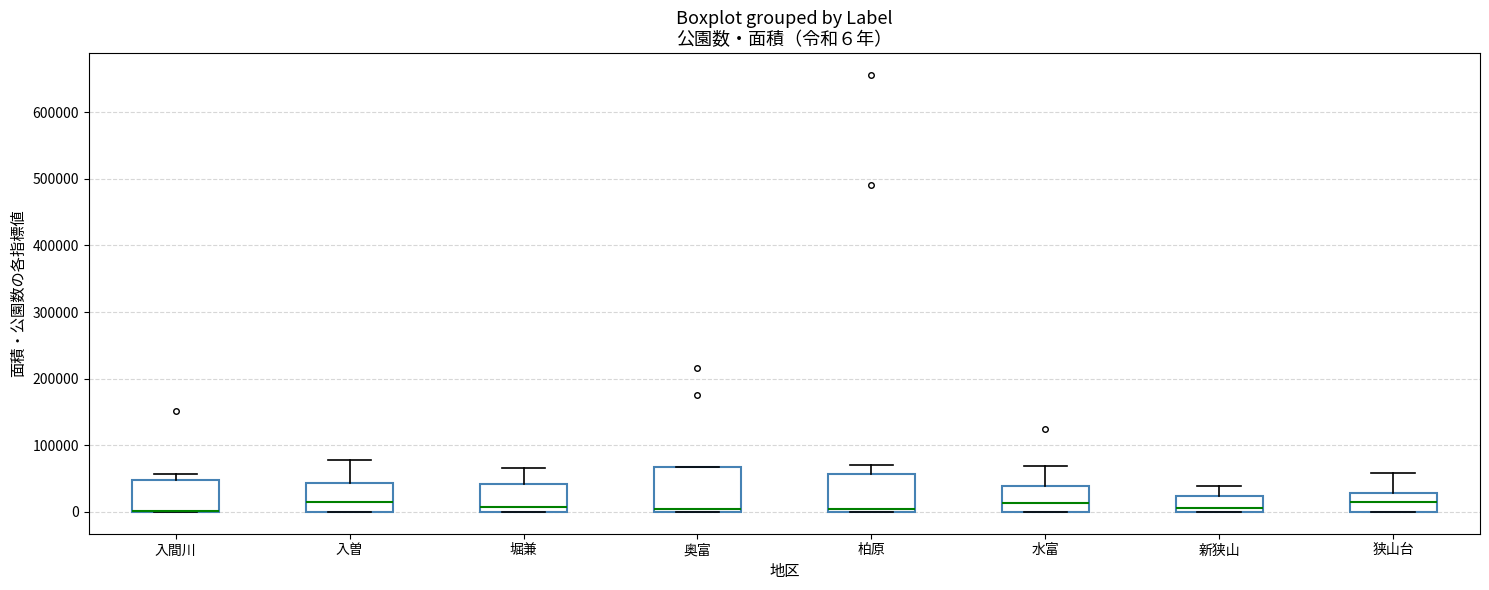

Which box is the tallest, from its lower edge to its upper edge?

奥富